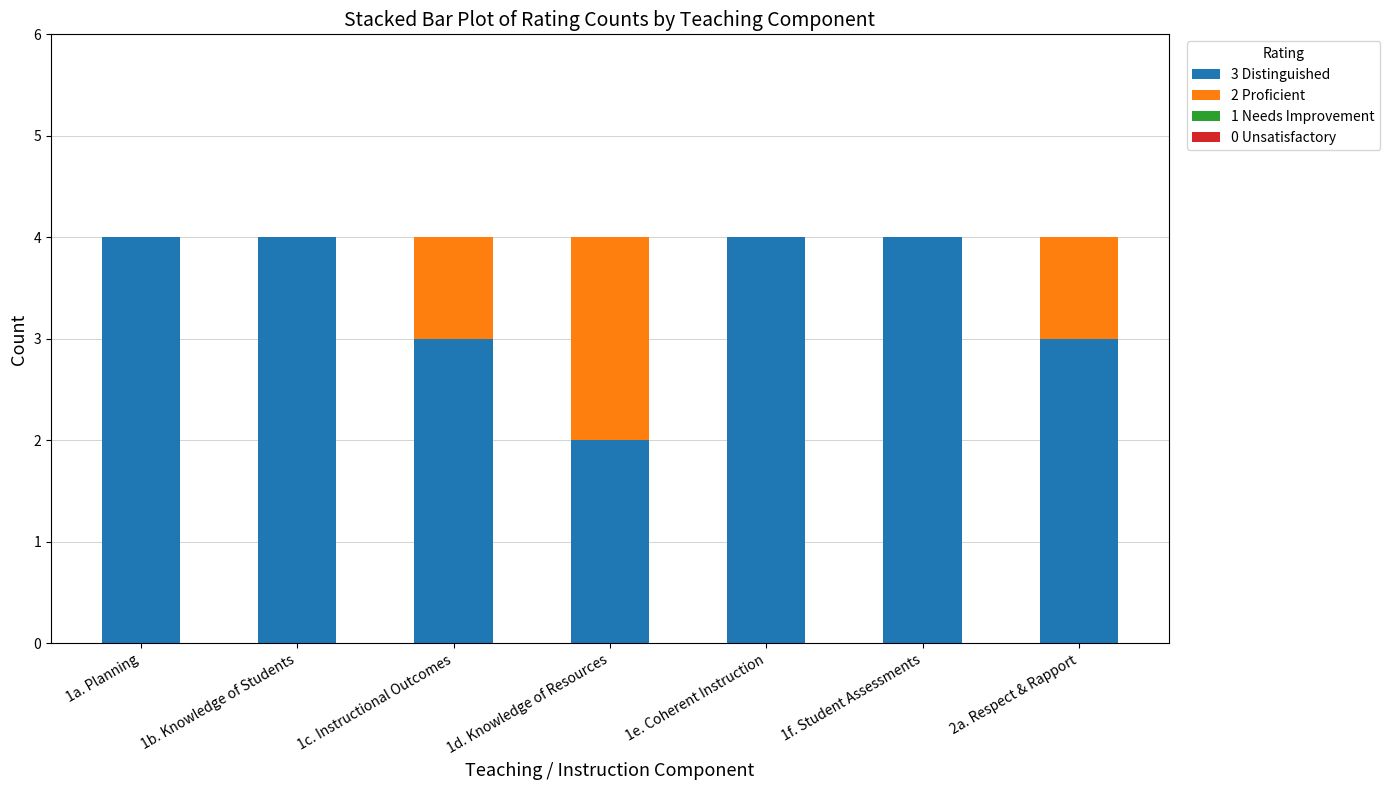

The value of 3 Distinguished at 1d. Knowledge of Resources is 3. True or false?

False